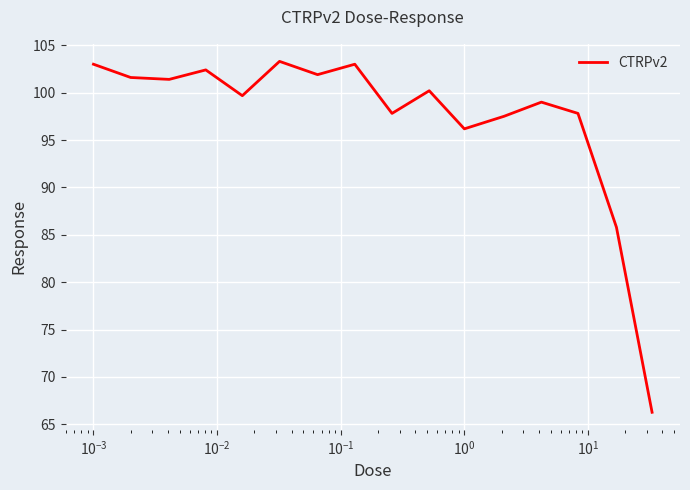

Reading left to right, transcribe all the data shown in this chart.

103.0	101.6	101.4	102.4	99.7	103.3	101.9	103.0	97.8	100.2	96.2	97.5	99.0	97.8	85.8	66.3